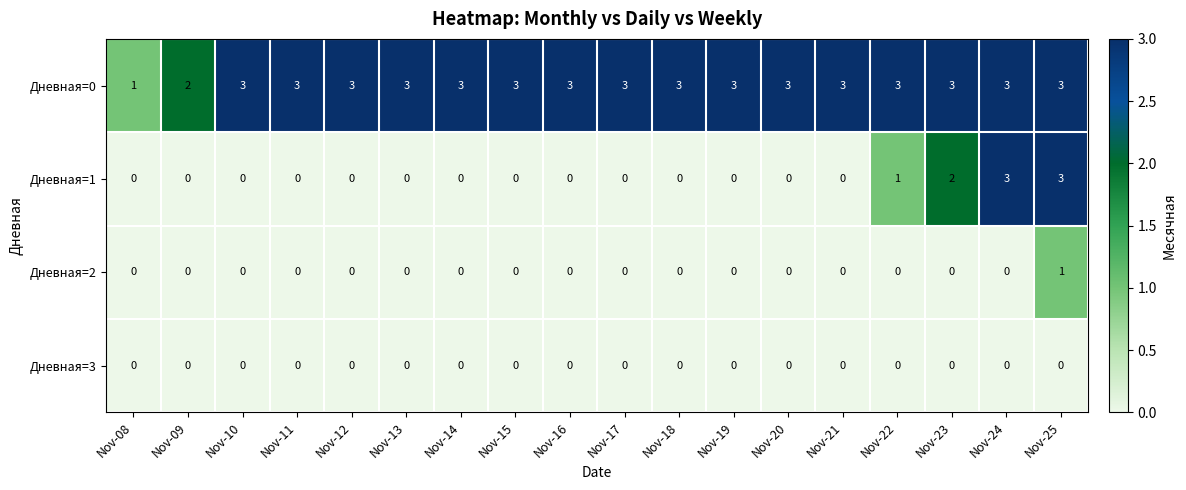

Between Nov-10 and Nov-25, which series saw the biggest shift?

Дневная=1